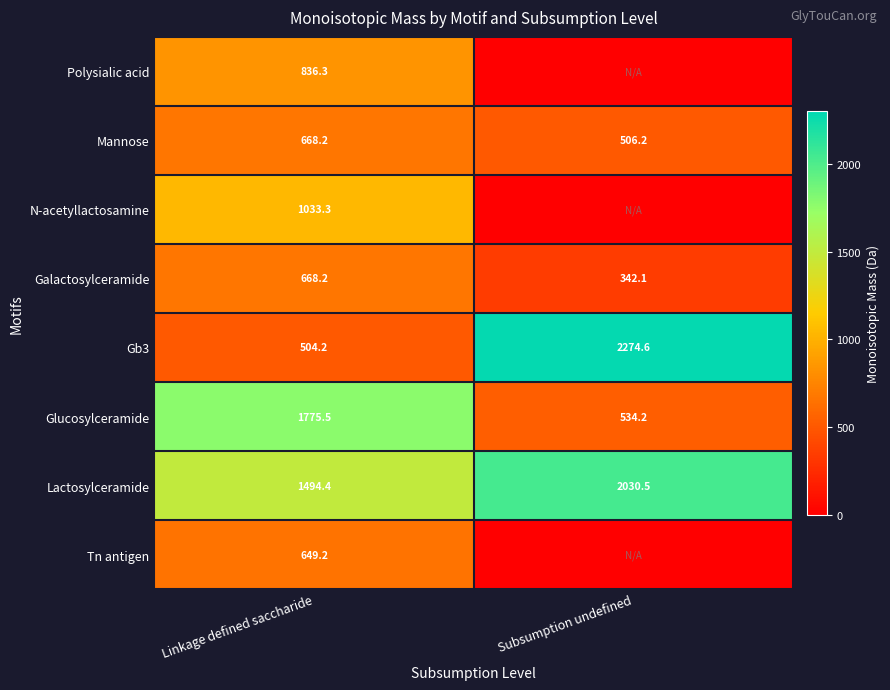

Is it true that Lactosylceramide equals 1494.4 at Linkage defined saccharide?

True